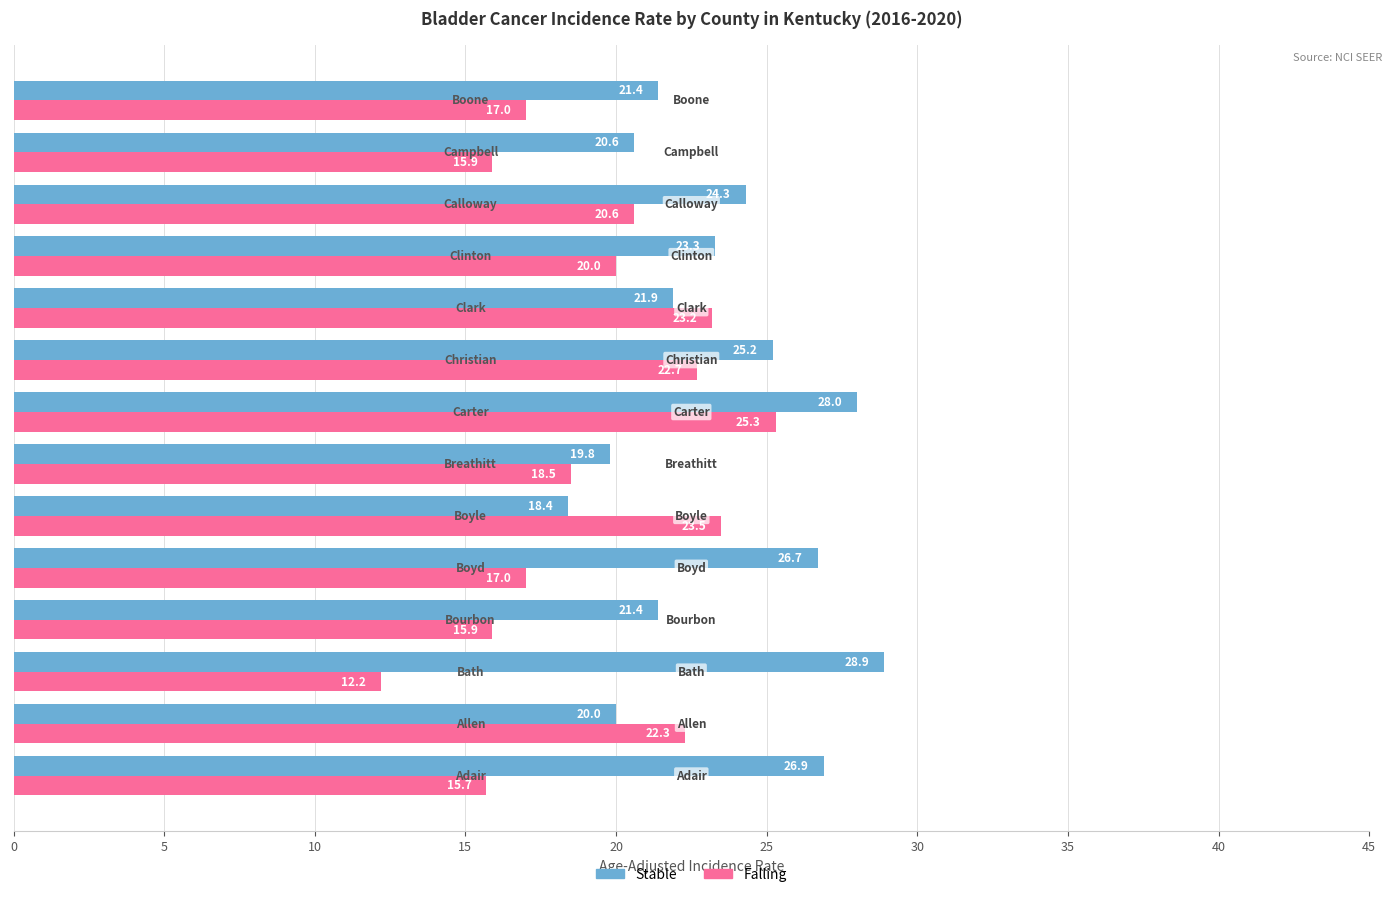

Which series has the widest spread of values?

Falling